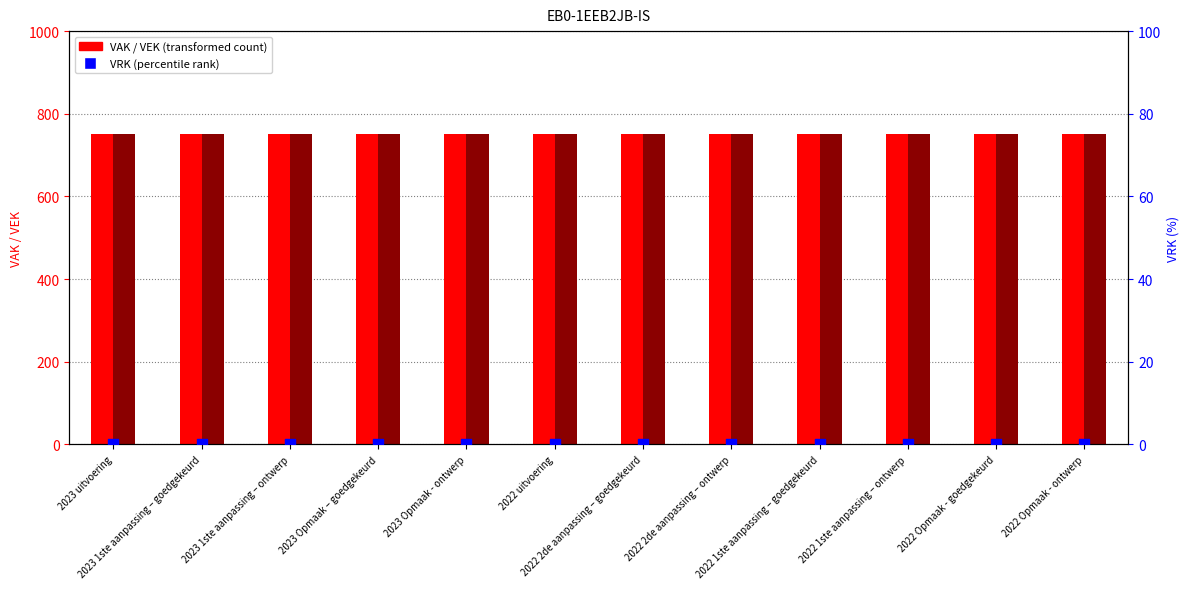

What are all the series names shown in the legend?

VAK, VEK, VRK